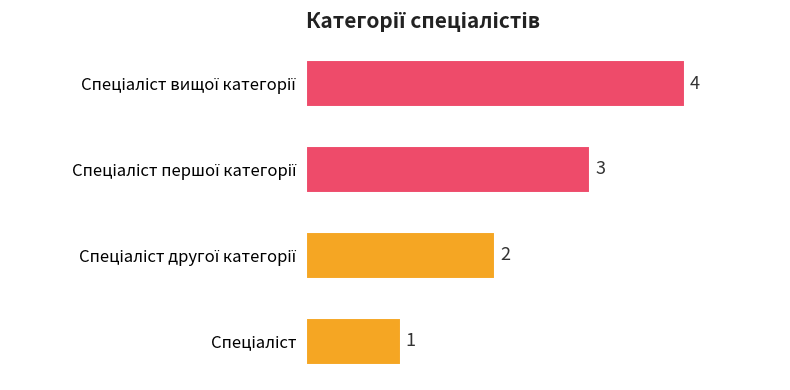

Count the values in the range 2 to 4.

3